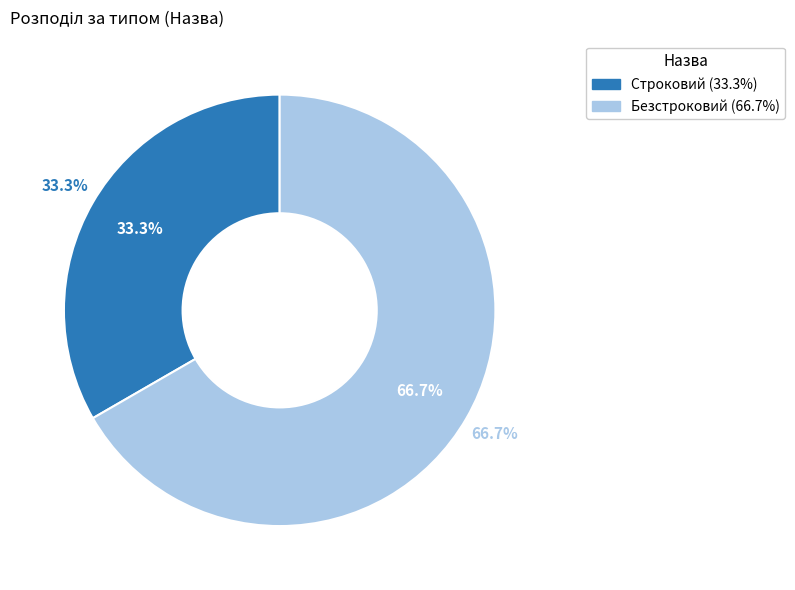

Rank the categories by value from highest to lowest.

Безстроковий, Строковий